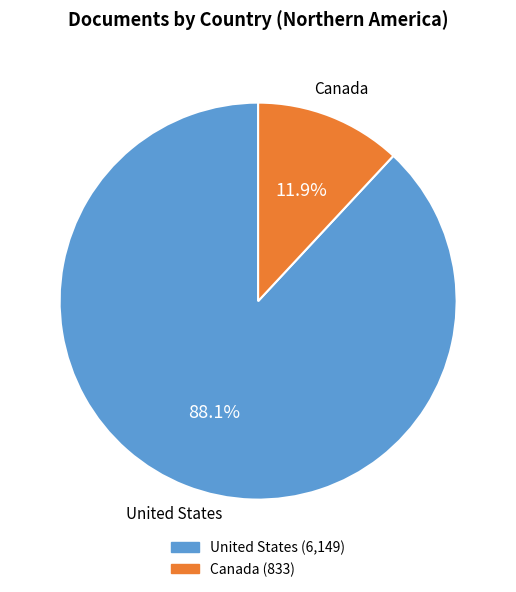

Rank the categories by value from lowest to highest.

Canada, United States